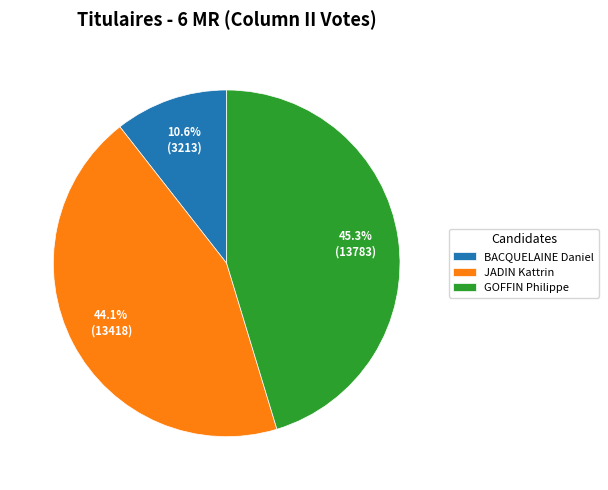

Is the sum of JADIN Kattrin and BACQUELAINE Daniel greater than half?

Yes